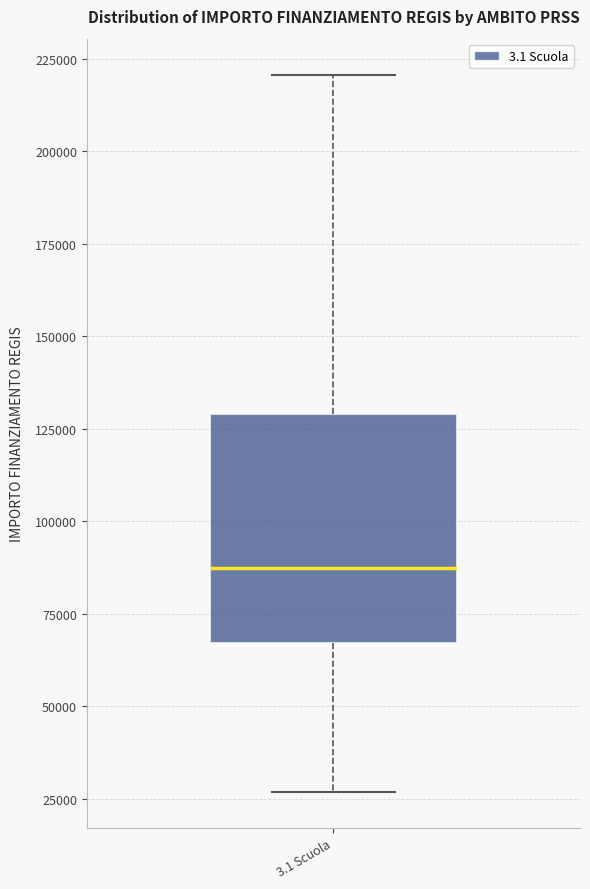

Where does the lower whisker of the box for 3.1 Scuola end on the y-axis? The values are not printed on the chart, so give them approximately, as read against the axis.

25000